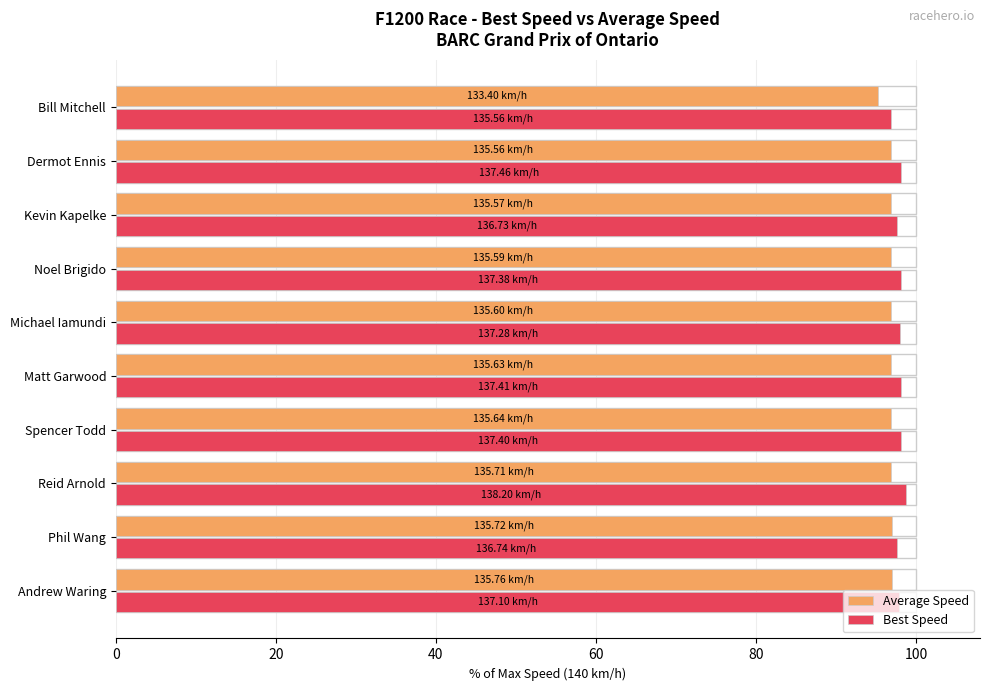

What is the smallest value displayed?

95.3